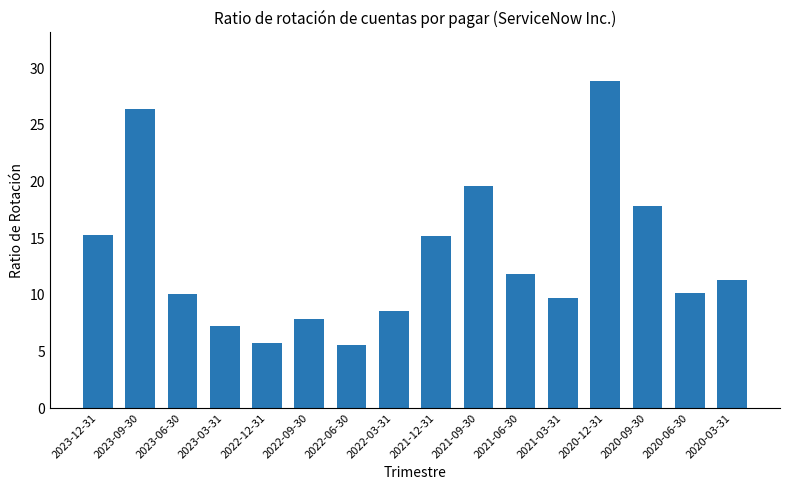

Which has a higher value, 2020-12-31 or 2023-06-30?

2020-12-31